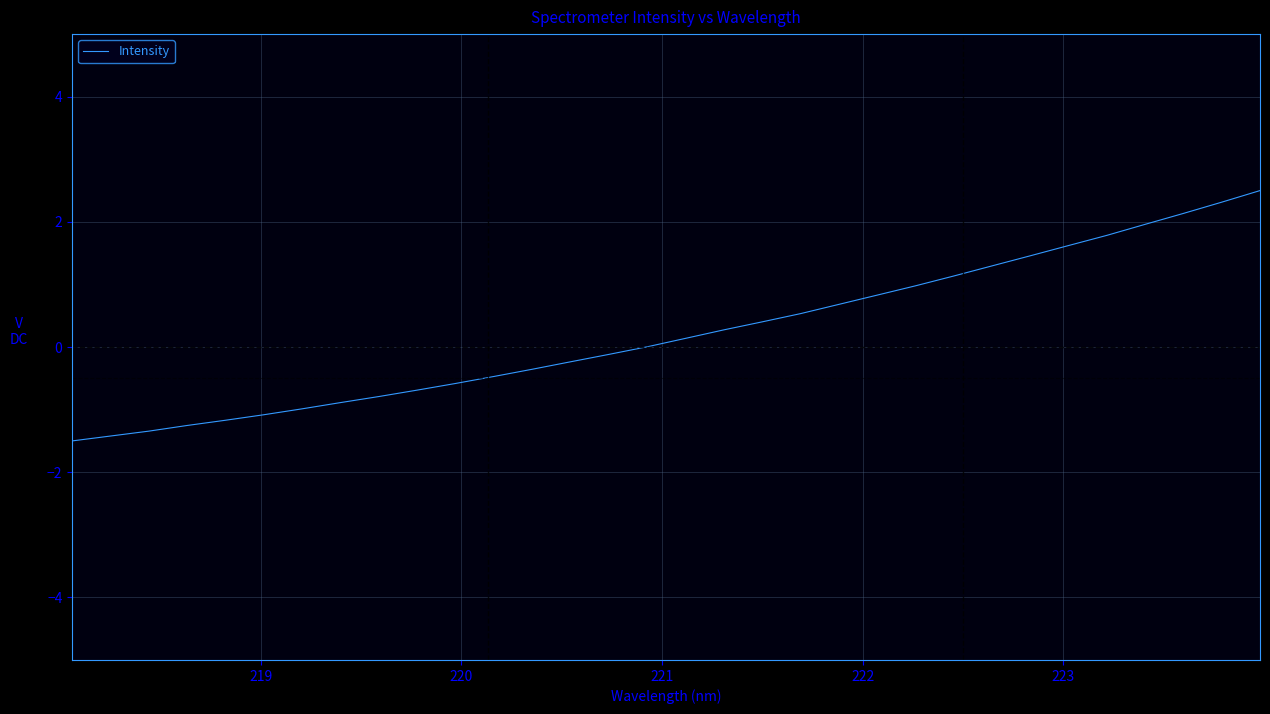

What is the minimum value shown in the chart?

-1.5